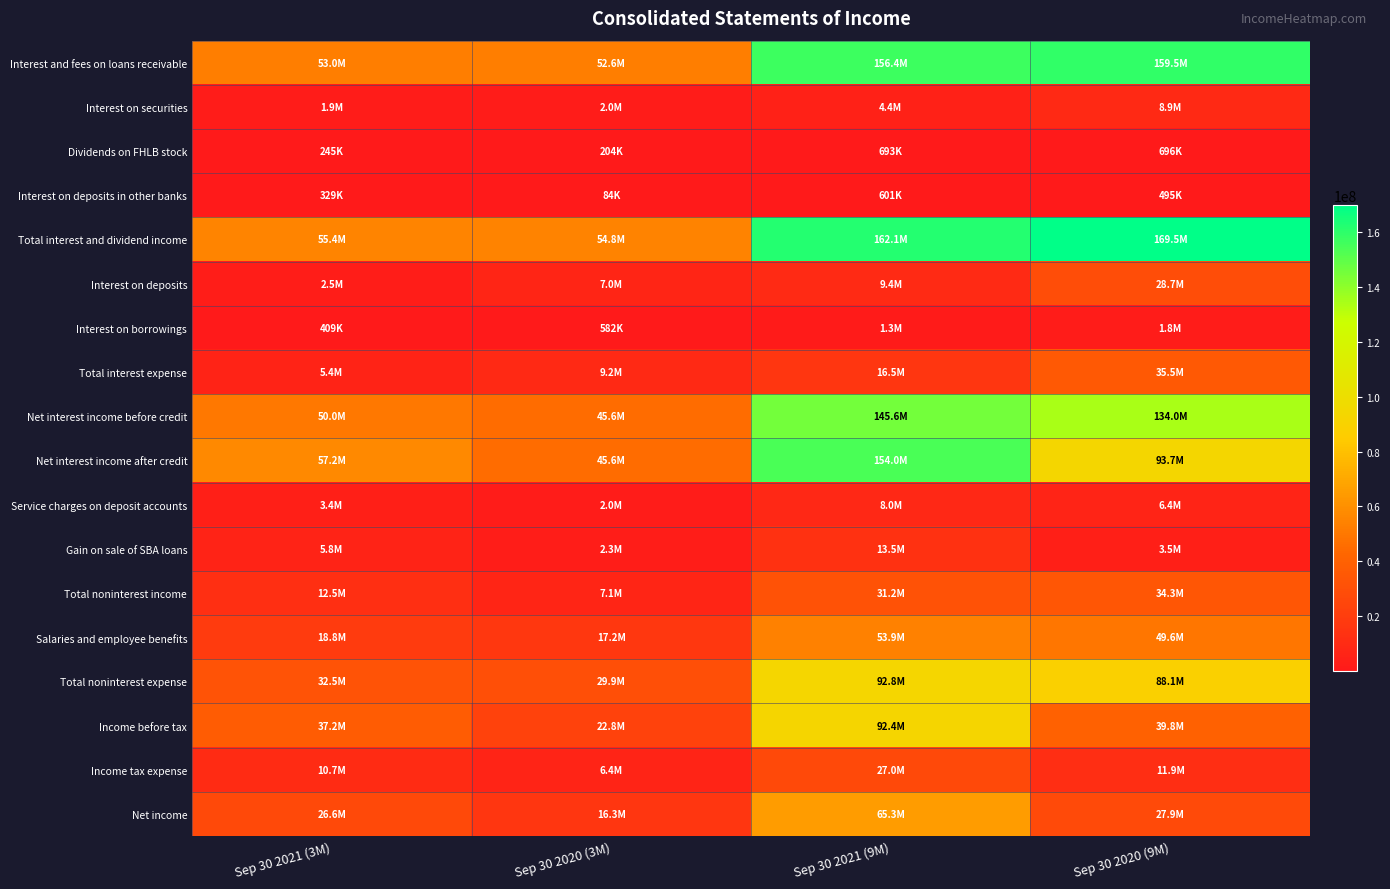

Reading left to right, extract all data points from this chart.

Interest and fees on loans receivable: Sep 30 2021 (3M)=52961000	Sep 30 2020 (3M)=52586000	Sep 30 2021 (9M)=156361000	Sep 30 2020 (9M)=159464000
Interest on securities: Sep 30 2021 (3M)=1865000	Sep 30 2020 (3M)=1972000	Sep 30 2021 (9M)=4409000	Sep 30 2020 (9M)=8852000
Dividends on FHLB stock: Sep 30 2021 (3M)=245000	Sep 30 2020 (3M)=204000	Sep 30 2021 (9M)=693000	Sep 30 2020 (9M)=696000
Interest on deposits in other banks: Sep 30 2021 (3M)=329000	Sep 30 2020 (3M)=84000	Sep 30 2021 (9M)=601000	Sep 30 2020 (9M)=495000
Total interest and dividend income: Sep 30 2021 (3M)=55400000	Sep 30 2020 (3M)=54846000	Sep 30 2021 (9M)=162064000	Sep 30 2020 (9M)=169507000
Interest on deposits: Sep 30 2021 (3M)=2466000	Sep 30 2020 (3M)=7032000	Sep 30 2021 (9M)=9419000	Sep 30 2020 (9M)=28663000
Interest on borrowings: Sep 30 2021 (3M)=409000	Sep 30 2020 (3M)=582000	Sep 30 2021 (9M)=1332000	Sep 30 2020 (9M)=1838000
Total interest expense: Sep 30 2021 (3M)=5420000	Sep 30 2020 (3M)=9241000	Sep 30 2021 (9M)=16510000	Sep 30 2020 (9M)=35485000
Net interest income before credit: Sep 30 2021 (3M)=49980000	Sep 30 2020 (3M)=45605000	Sep 30 2021 (9M)=145554000	Sep 30 2020 (9M)=134022000
Net interest income after credit: Sep 30 2021 (3M)=57214000	Sep 30 2020 (3M)=45567000	Sep 30 2021 (9M)=154006000	Sep 30 2020 (9M)=93651000
Service charges on deposit accounts: Sep 30 2021 (3M)=3437000	Sep 30 2020 (3M)=2002000	Sep 30 2021 (9M)=8036000	Sep 30 2020 (9M)=6434000
Gain on sale of SBA loans: Sep 30 2021 (3M)=5842000	Sep 30 2020 (3M)=2324000	Sep 30 2021 (9M)=13475000	Sep 30 2020 (9M)=3478000
Total noninterest income: Sep 30 2021 (3M)=12509000	Sep 30 2020 (3M)=7140000	Sep 30 2021 (9M)=31201000	Sep 30 2020 (9M)=34295000
Salaries and employee benefits: Sep 30 2021 (3M)=18795000	Sep 30 2020 (3M)=17194000	Sep 30 2021 (9M)=53917000	Sep 30 2020 (9M)=49645000
Total noninterest expense: Sep 30 2021 (3M)=32502000	Sep 30 2020 (3M)=29924000	Sep 30 2021 (9M)=92818000	Sep 30 2020 (9M)=88131000
Income before tax: Sep 30 2021 (3M)=37221000	Sep 30 2020 (3M)=22783000	Sep 30 2021 (9M)=92389000	Sep 30 2020 (9M)=39815000
Income tax expense: Sep 30 2021 (3M)=10656000	Sep 30 2020 (3M)=6439000	Sep 30 2021 (9M)=27042000	Sep 30 2020 (9M)=11945000
Net income: Sep 30 2021 (3M)=26565000	Sep 30 2020 (3M)=16344000	Sep 30 2021 (9M)=65346000	Sep 30 2020 (9M)=27870000